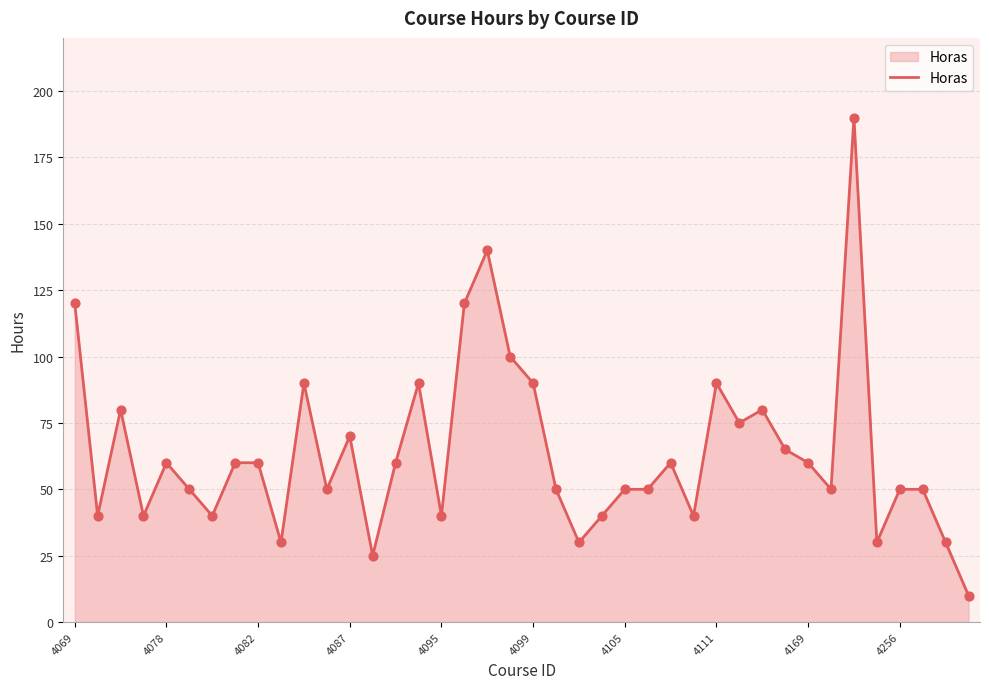

What is the difference between the maximum and minimum values?

180